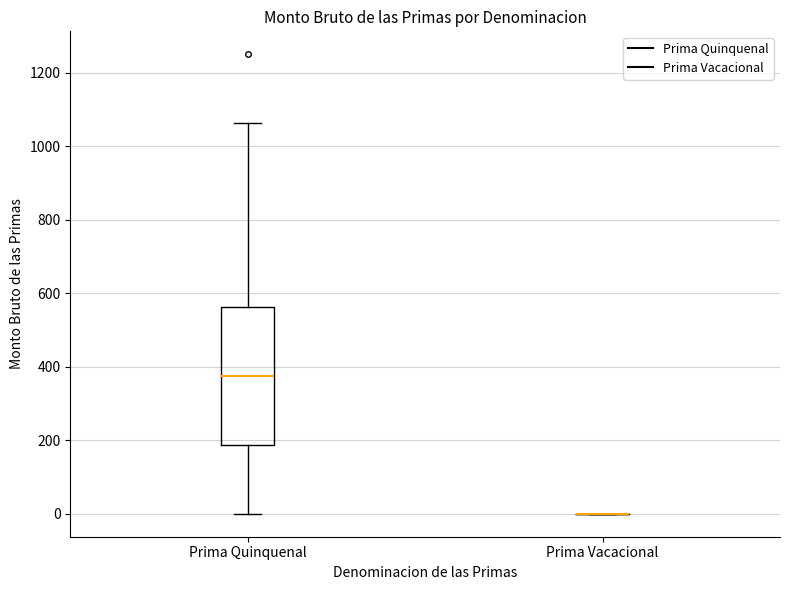

Reading left to right, transcribe this box plot: for each box, give where its median line is, the range the box spans, and where its two whiskers end, as read against the y-axis. The values are not printed on the chart, so give them approximately, as read against the axis.

Prima Quinquenal: median 380, box 180 to 560, whiskers 0 to 1060
Prima Vacacional: box collapsed to a line at 0, whiskers 0 to 0